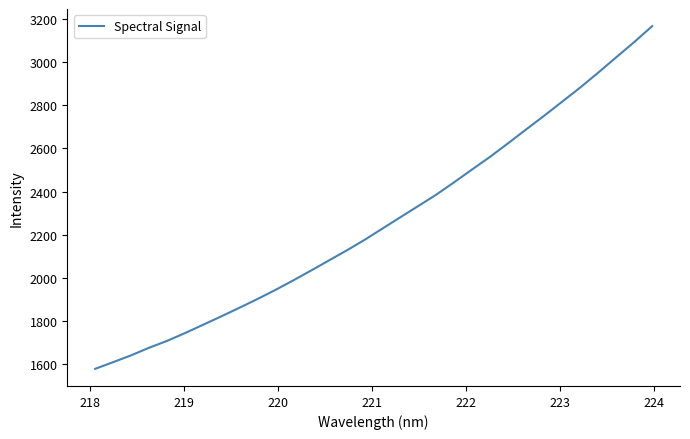

True or false: the data has more than 2 interior local peaks.

False